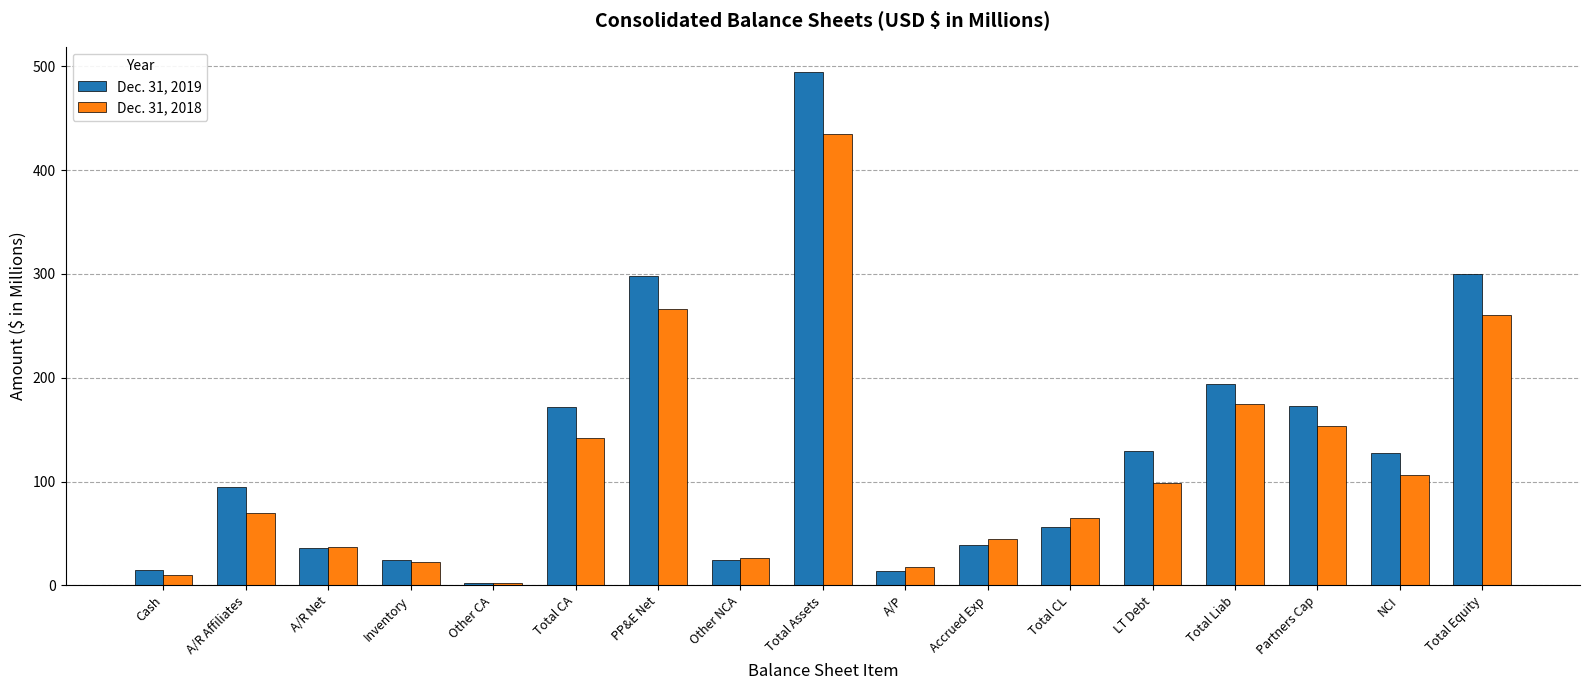

What are all the series names shown in the legend?

Dec. 31, 2019, Dec. 31, 2018